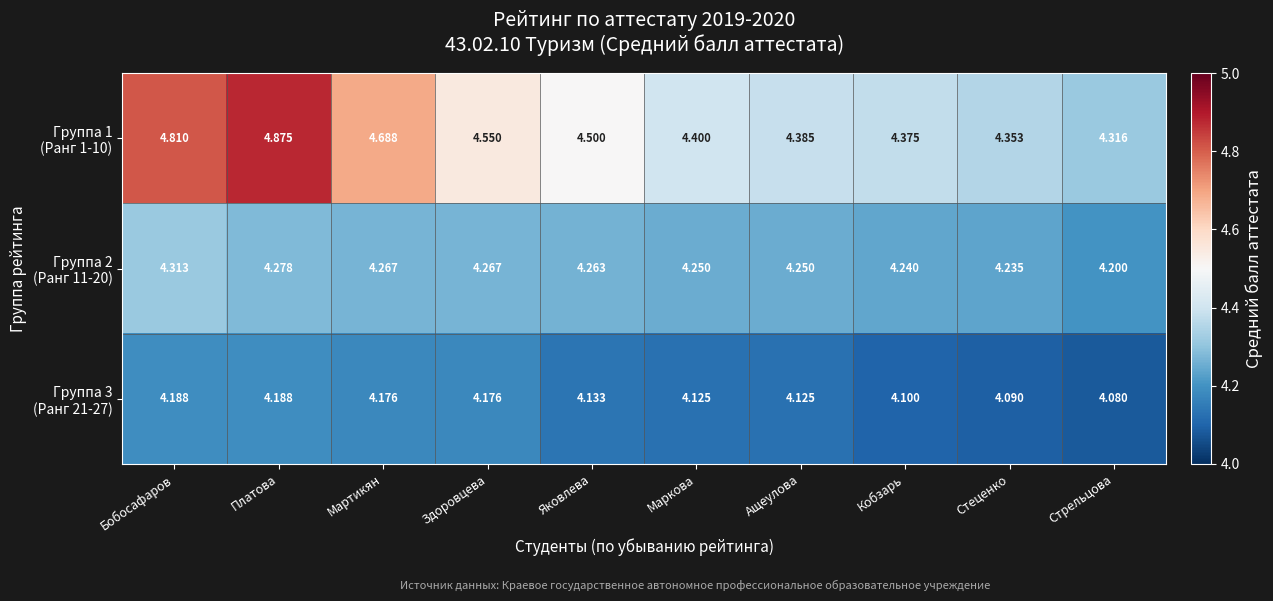

At which category is the sum across all series the highest?

Платова